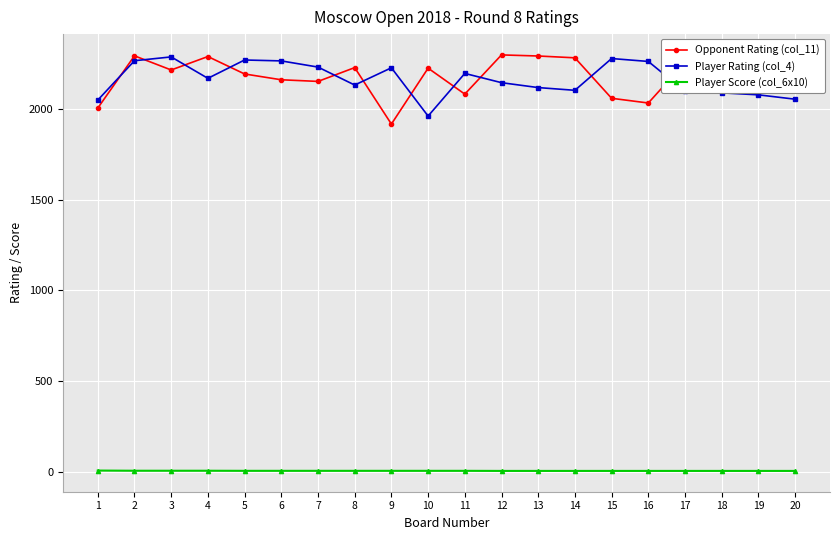

What are all the series names shown in the legend?

Opponent Rating (col_11), Player Rating (col_4), Player Score (col_6x10)